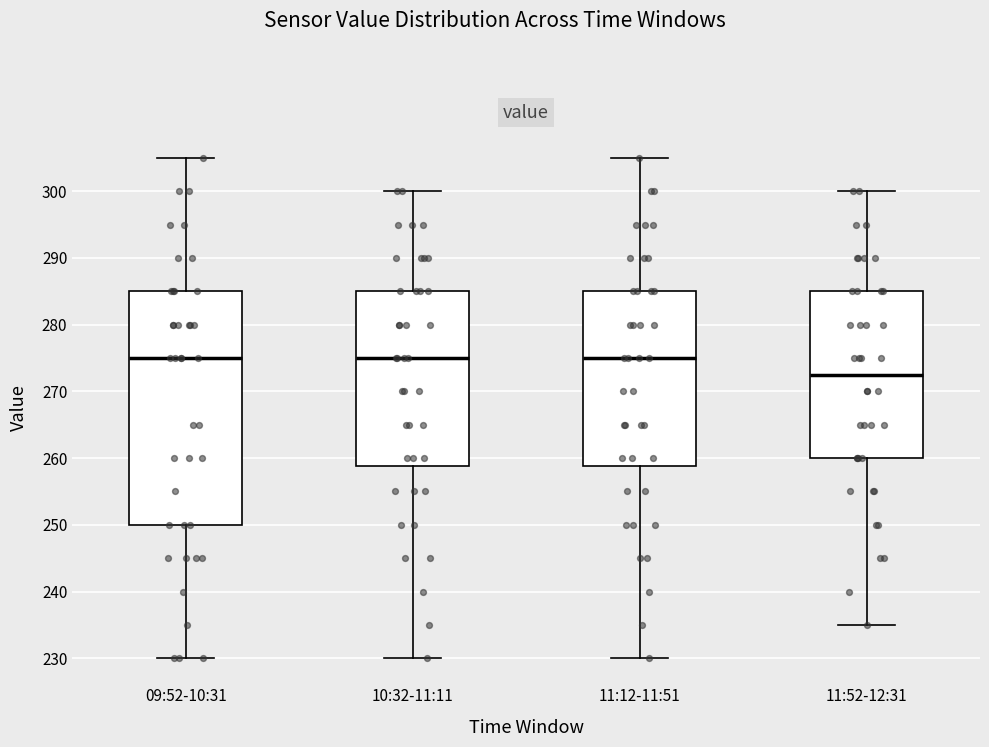

Which box has the lowest median line?

11:52-12:31